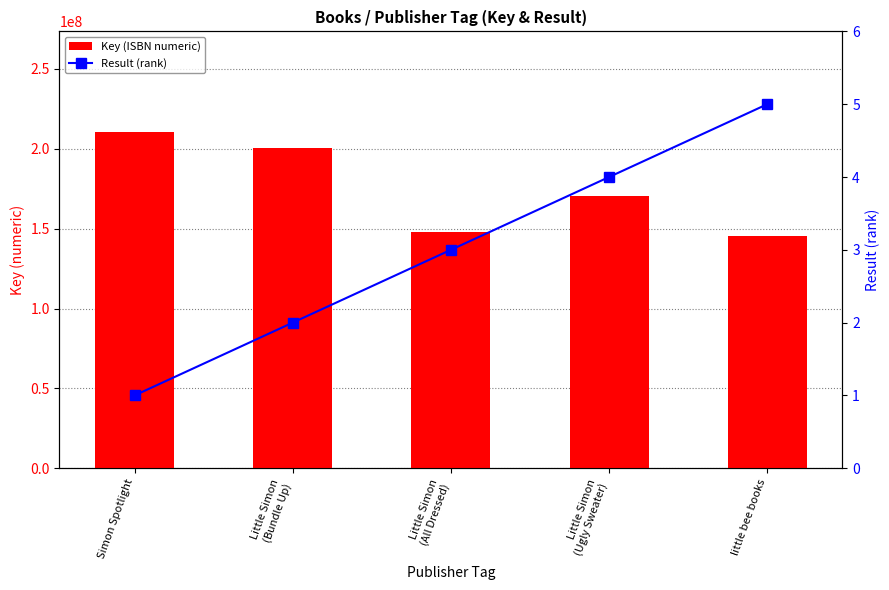

How many groups of bars are there?

5